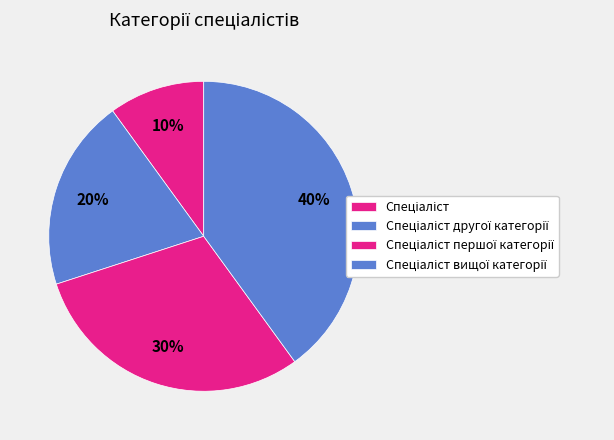

True or false: Спеціаліст вищої категорії accounts for 31% of the total.

False